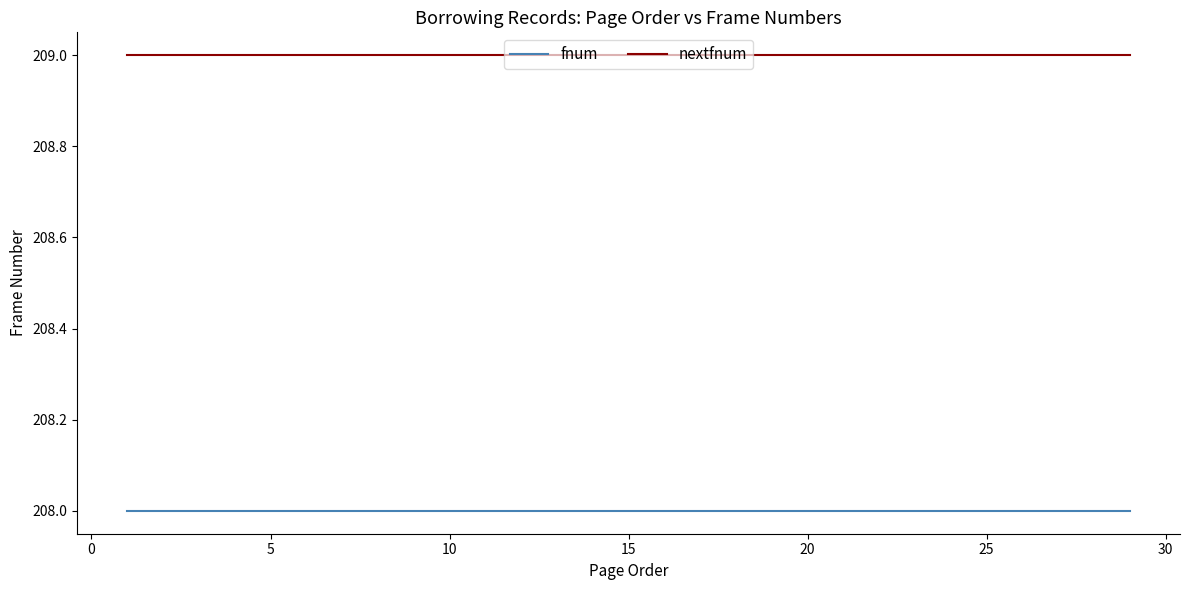

What is the highest value of the nextfnum series?

209